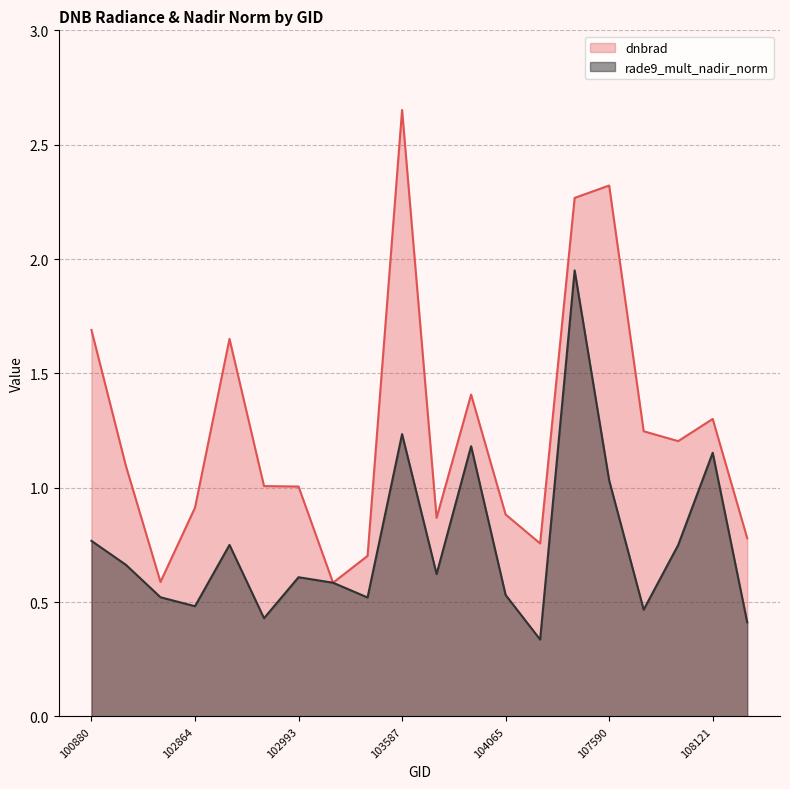

Between which two adjacent categories do dnbrad and rade9_mult_nadir_norm first intersect?

102993 and 103230